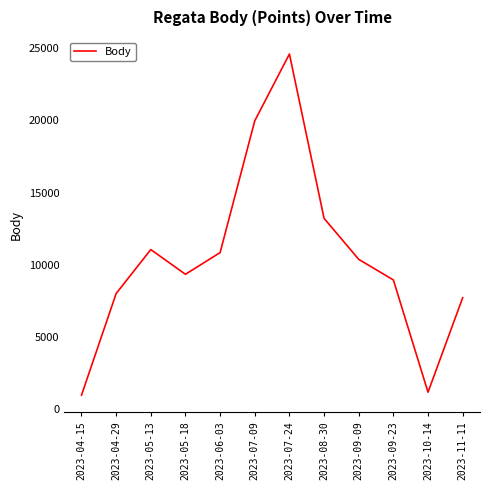

What is the sum of the values at 2023-04-15 and 2023-08-30?

14162